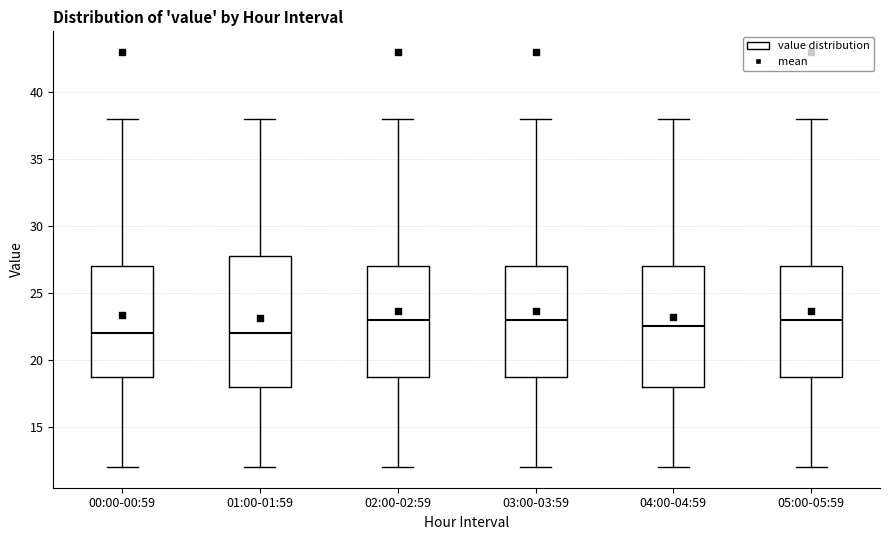

Comparing the boxes themselves (not the whiskers), which one is the tallest?

01:00-01:59